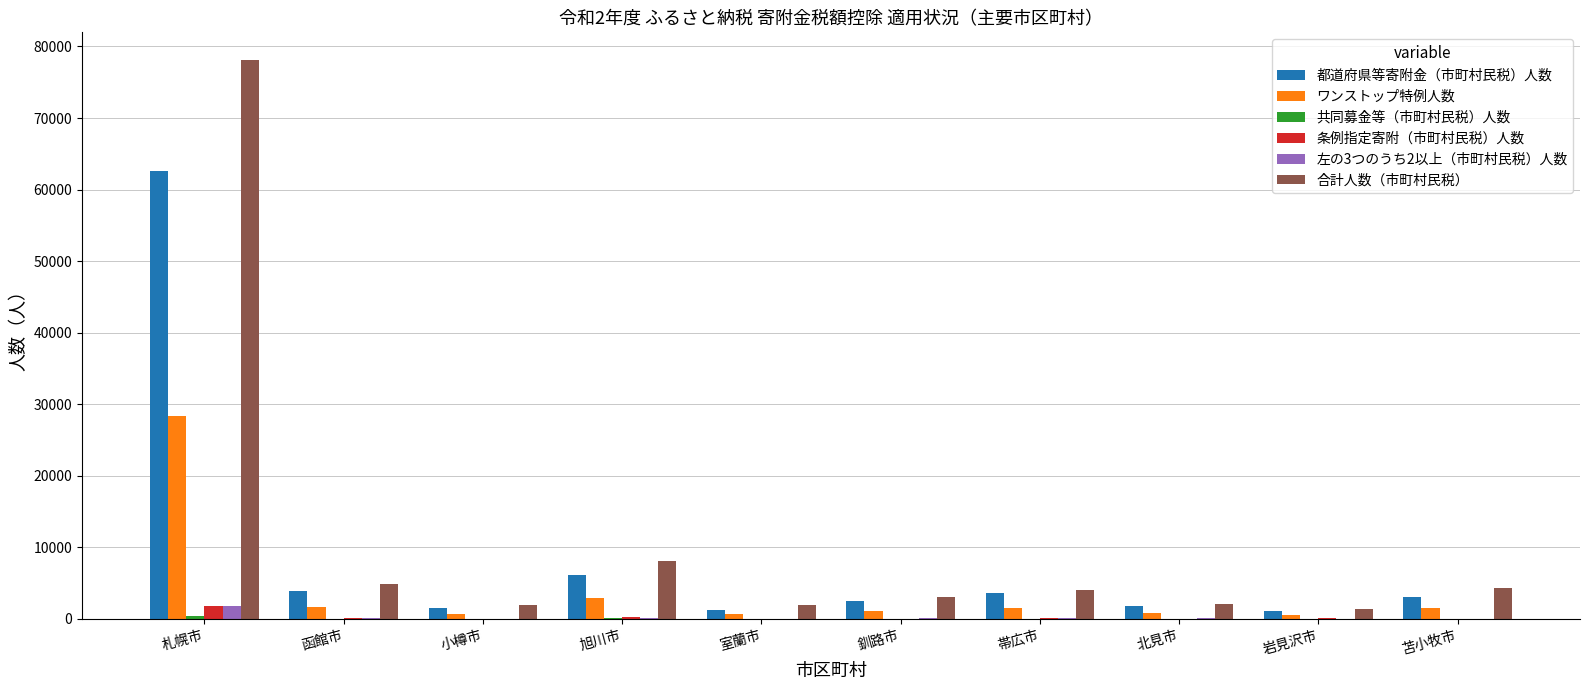

True or false: 合計人数（市町村民税） has a value of 8031 at 旭川市.

True